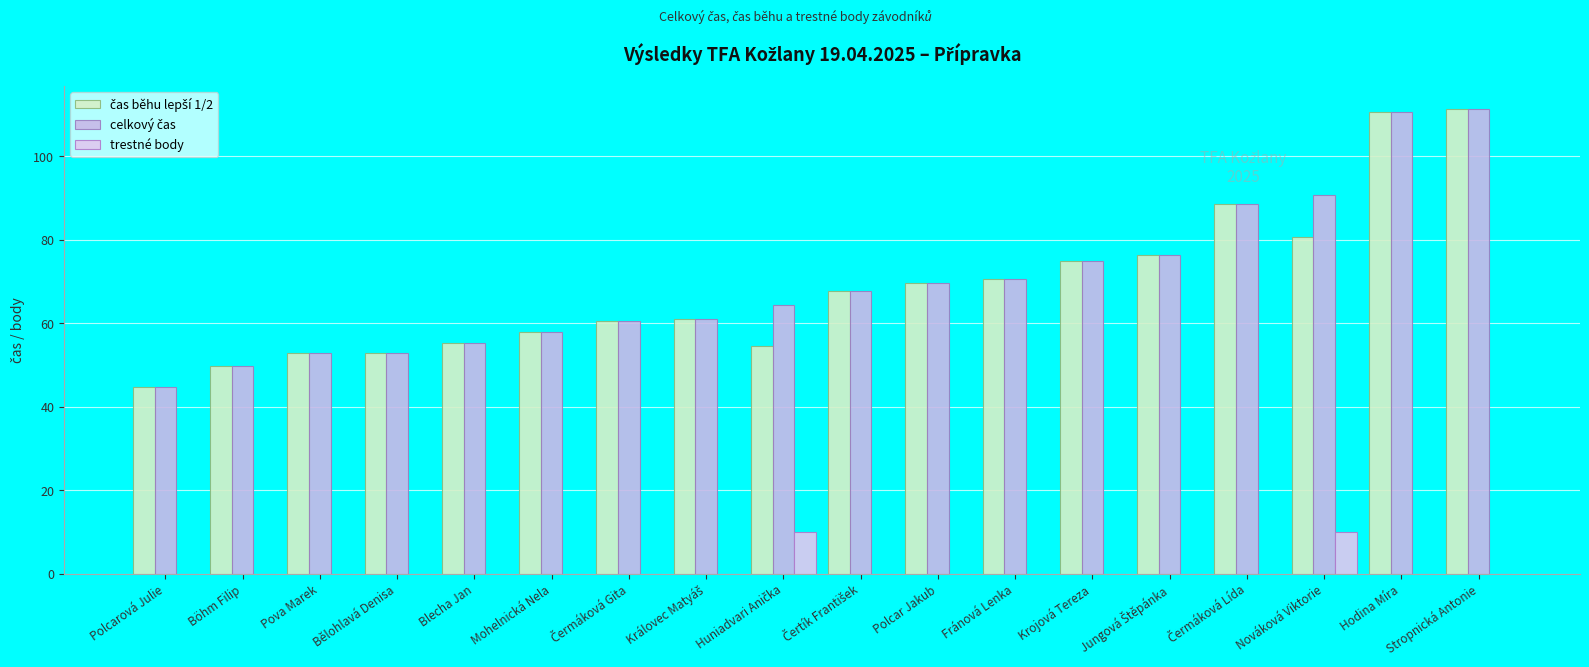

How many data points does each series have?

18